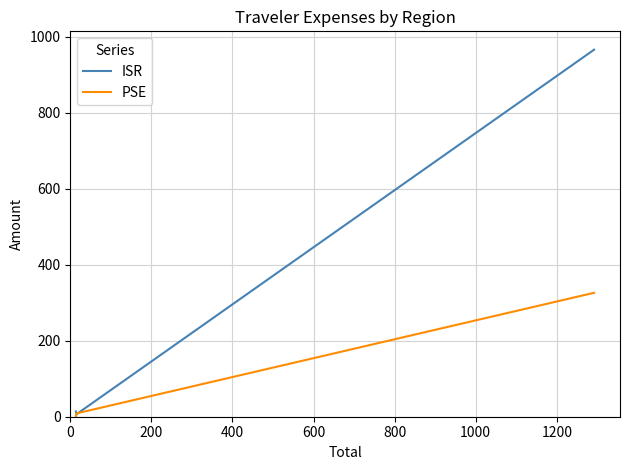

What is the maximum value shown in the chart?

965.9